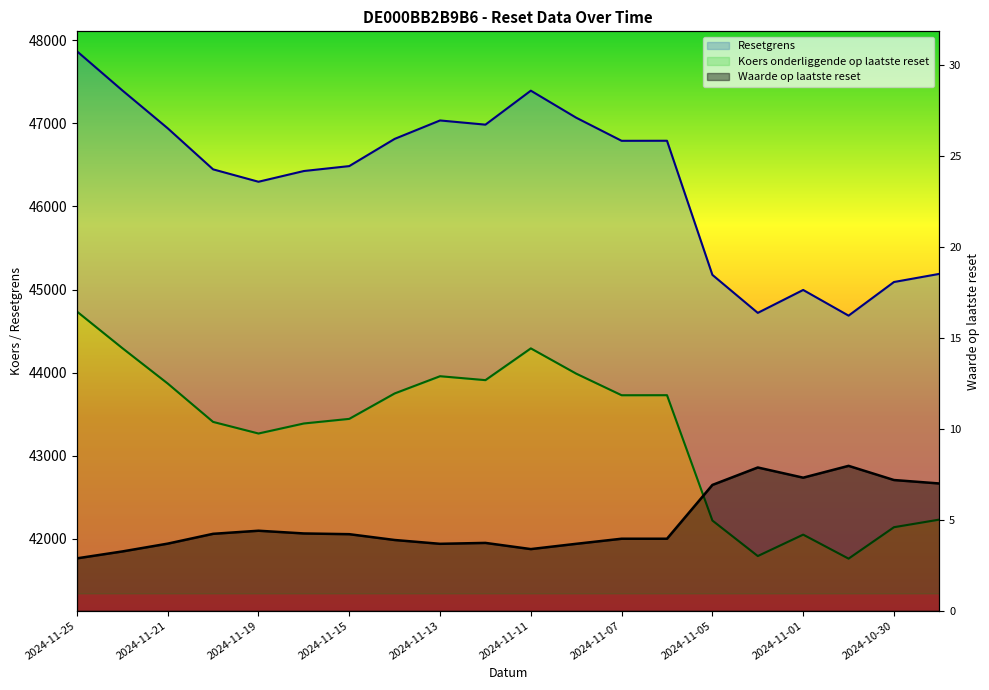

At 2024-11-15, list the series in order from largest to smallest.

Resetgrens, Koers onderliggende op laatste reset, Waarde op laatste reset